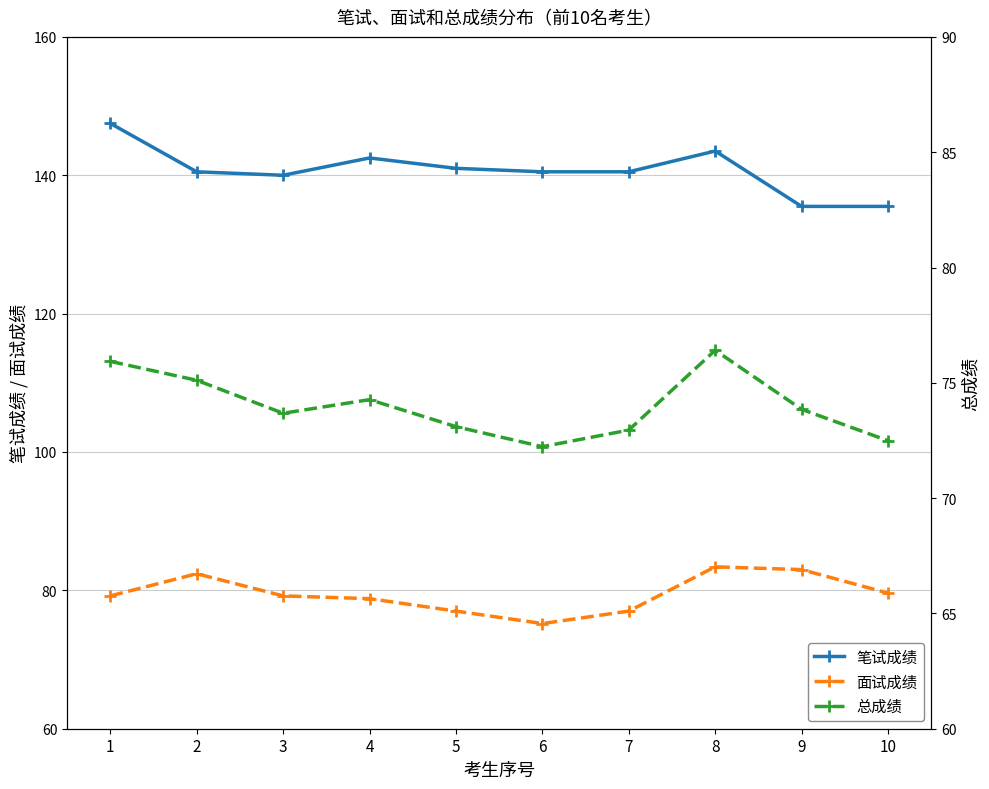

What is the sum of all 总成绩 values?

740.0